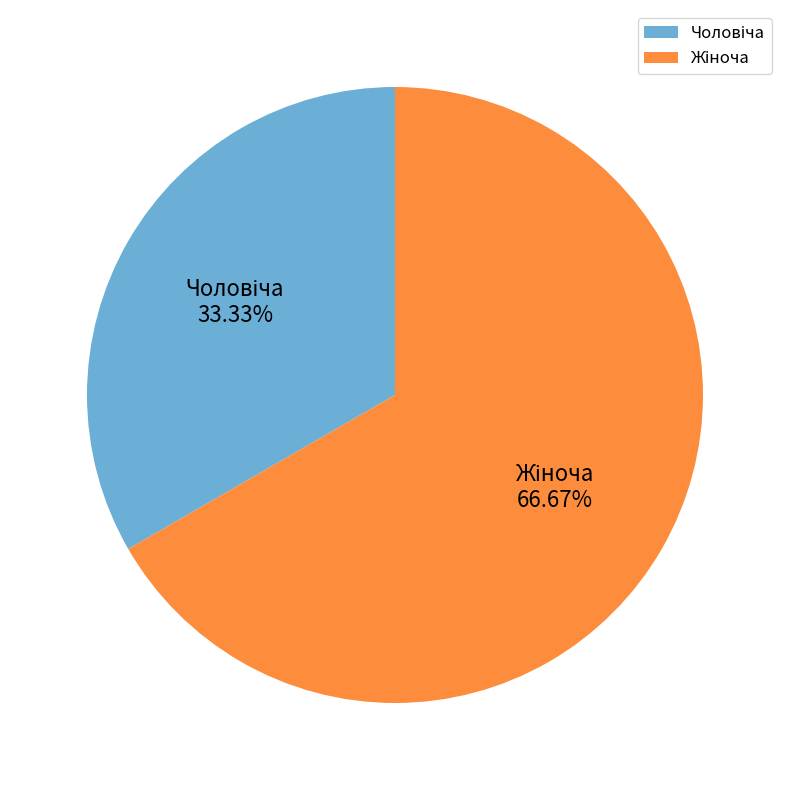

Is there a majority slice in this chart?

Yes